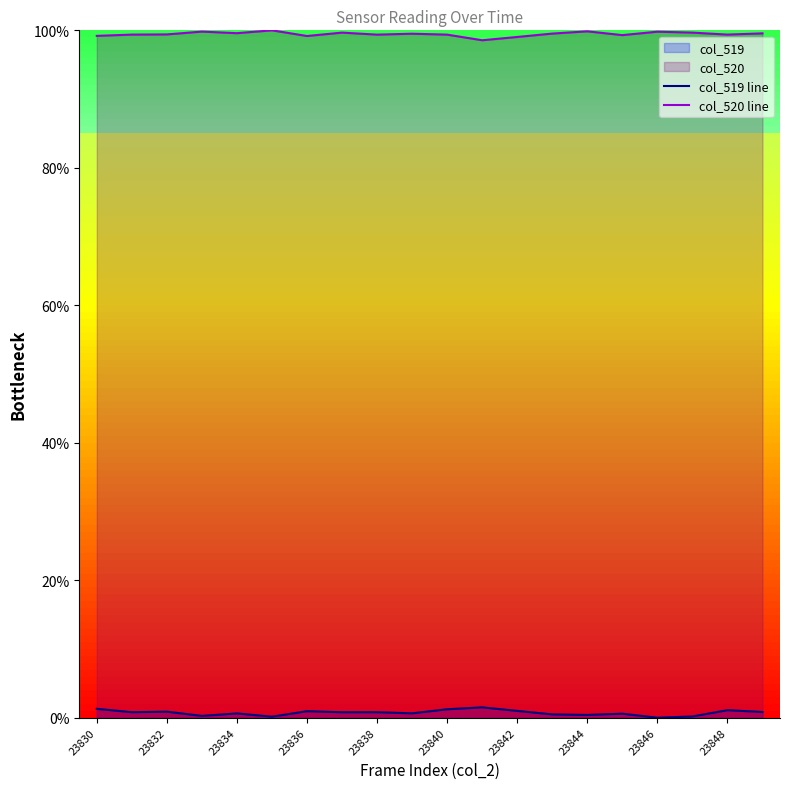

How many categories are shown in the chart?

20